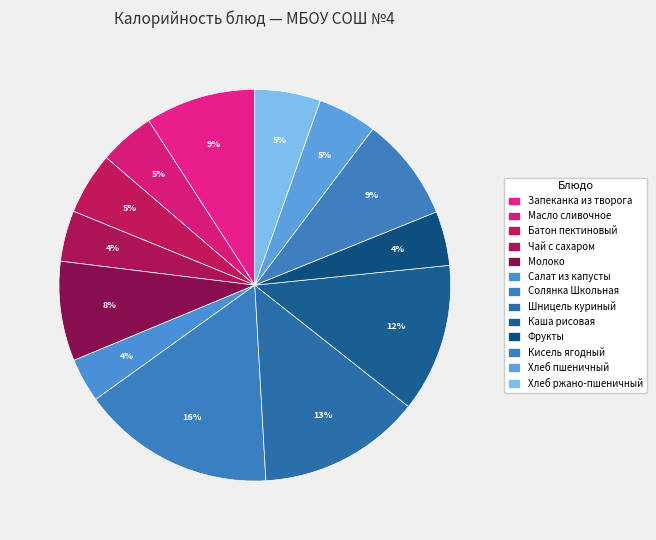

Is the sum of Хлеб пшеничный and Шницель куриный greater than half?

No